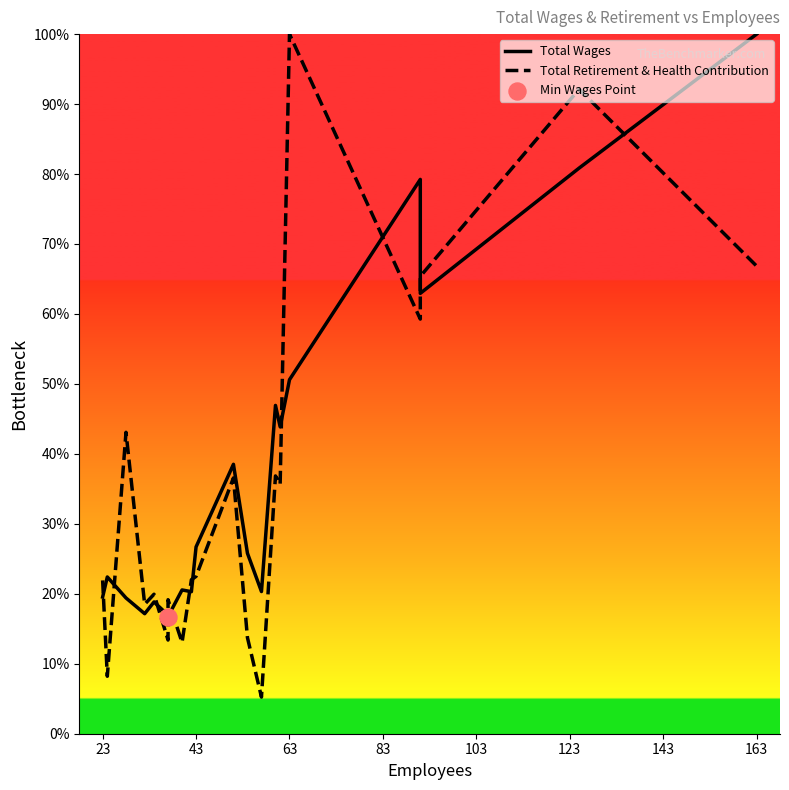

Which series has the largest total across all categories?

Total Wages